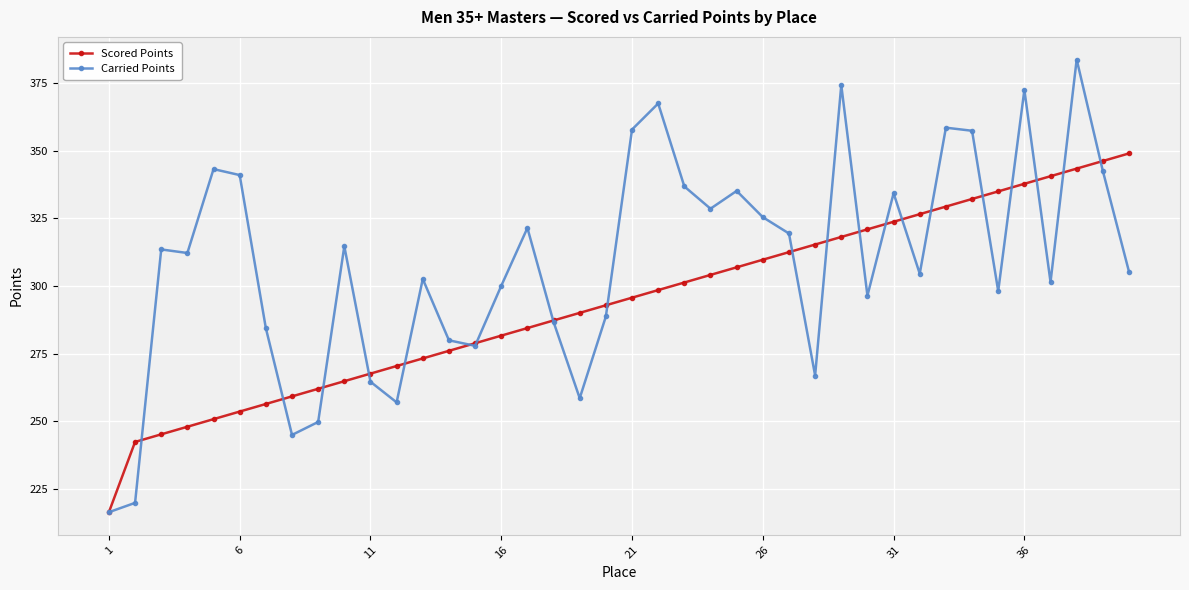

What is the value of the Carried Points point at the 39th from the left?

342.5